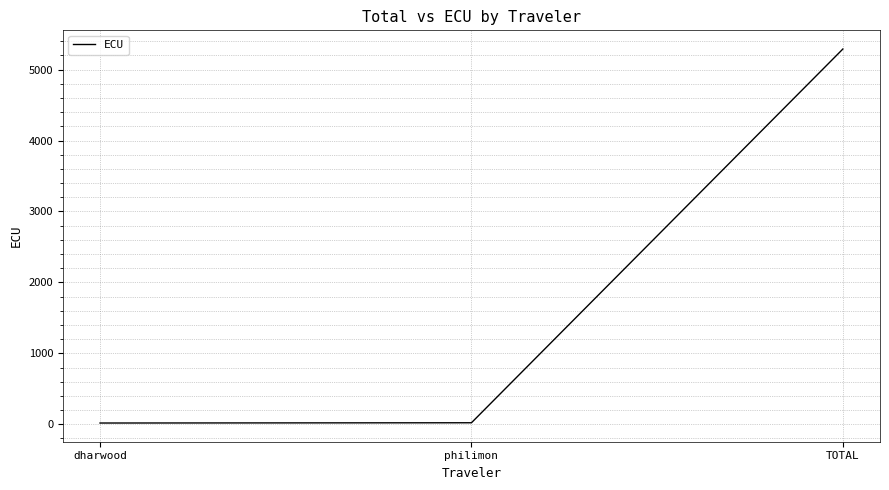

At which category does the chart reach its peak across all series?

TOTAL